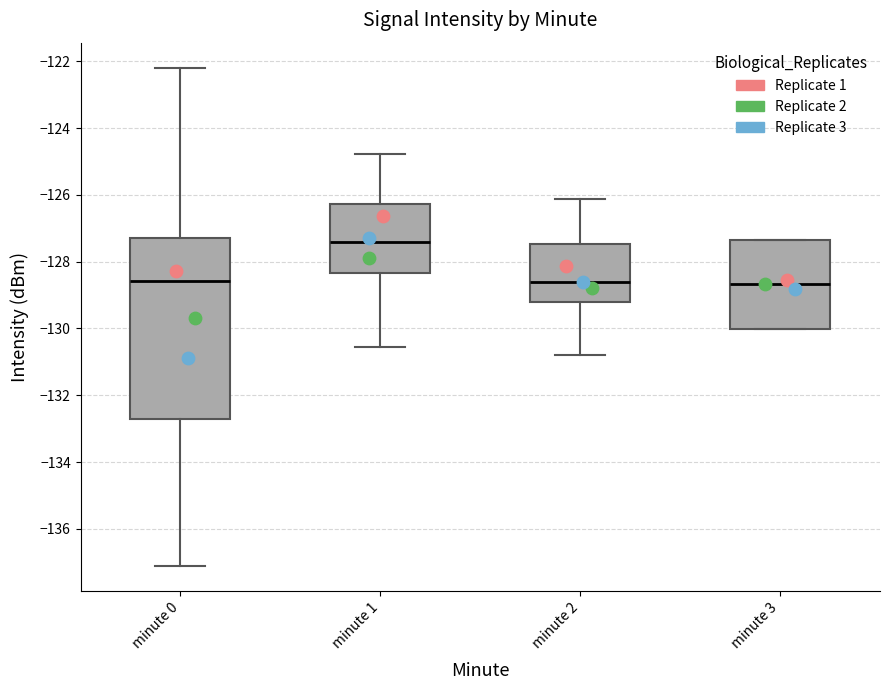

Reading left to right, read every box against the y-axis: the position of its median line, the range the box covers, and the ends of its whiskers. The values are not printed on the chart, so give them approximately, as read against the axis.

minute 0: median -128.6, box -132.8 to -127.2, whiskers -137.2 to -122.2
minute 1: median -127.4, box -128.4 to -126.2, whiskers -130.6 to -124.8
minute 2: median -128.6, box -129.2 to -127.4, whiskers -130.8 to -126.2
minute 3: median -128.6, box -130.0 to -127.4, whiskers -130.0 to -127.4